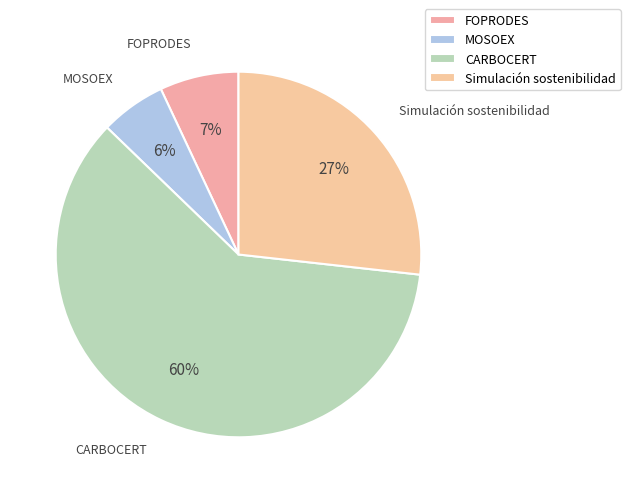

How many slices are in this pie chart?

4